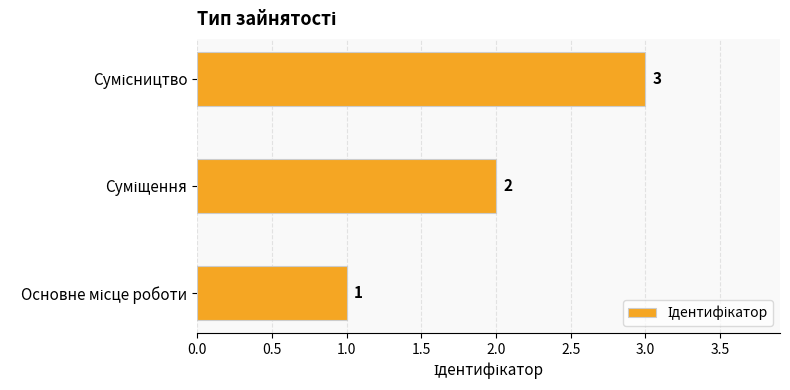

How many values are between 1 and 3?

3